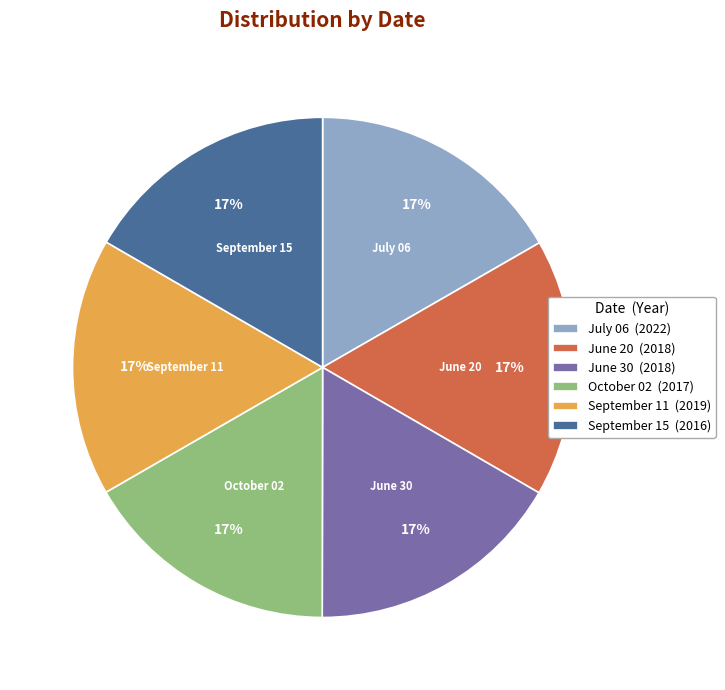

Approximately how many times larger is the value at September 11 (2019) compared to June 20 (2018)?

1.0